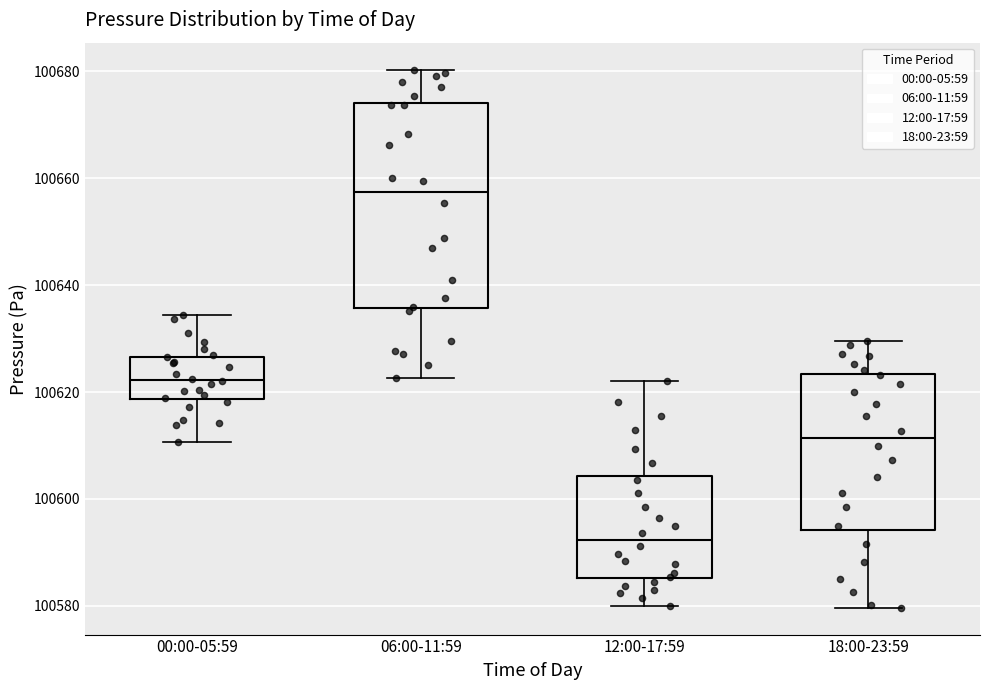

Reading left to right, transcribe this box plot: for each box, give where its median line is, the range the box spans, and where its two whiskers end, as read against the y-axis. The values are not printed on the chart, so give them approximately, as read against the axis.

00:00-05:59: median 100622, box 100618 to 100626, whiskers 100610 to 100634
06:00-11:59: median 100658, box 100636 to 100674, whiskers 100622 to 100680
12:00-17:59: median 100592, box 100586 to 100604, whiskers 100580 to 100622
18:00-23:59: median 100612, box 100594 to 100624, whiskers 100580 to 100630